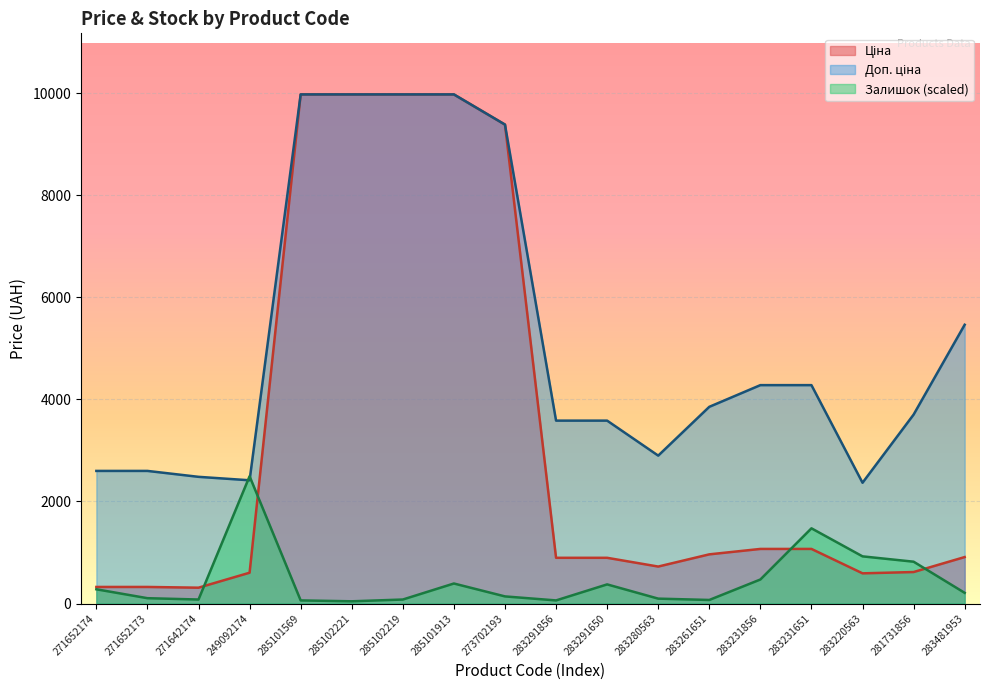

Does the chart display data point markers on the line(s)?

No